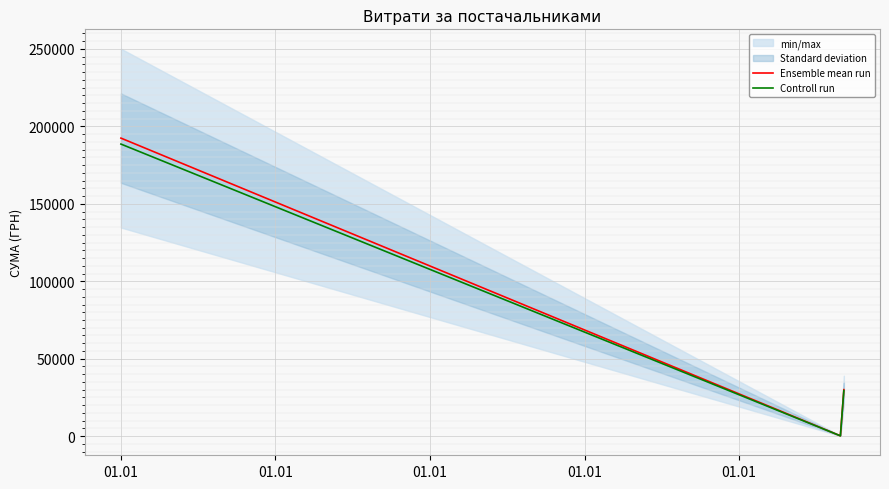

List the series in order of their peak value, lowest first.

Controll run, Ensemble mean run